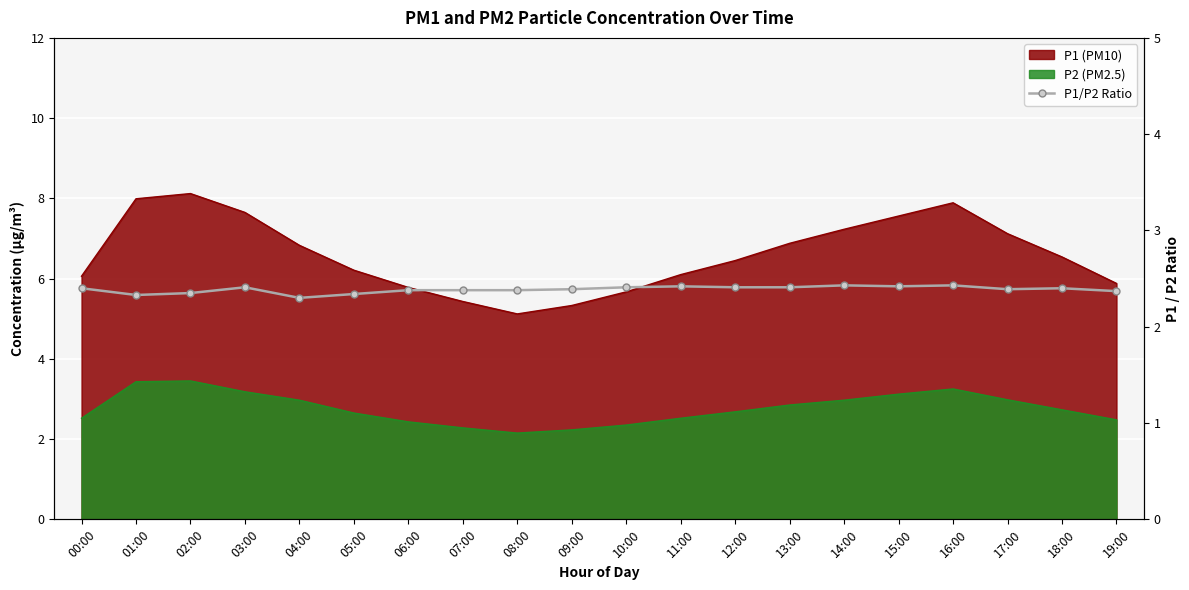

Where is the first local maximum?

03:00